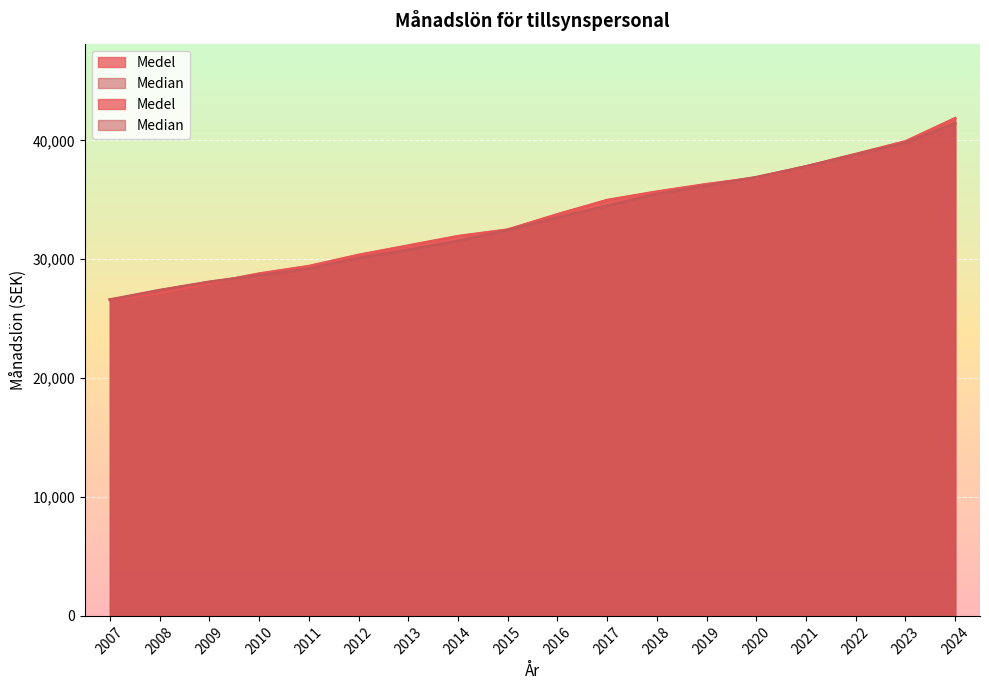

True or false: Medel and Median cross at least once.

True